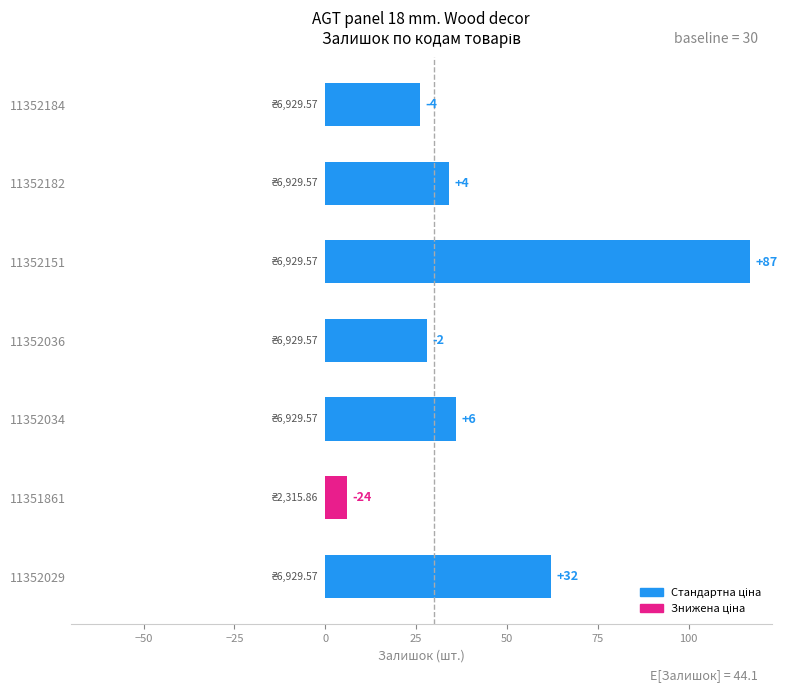

Does the chart contain any negative values?

No